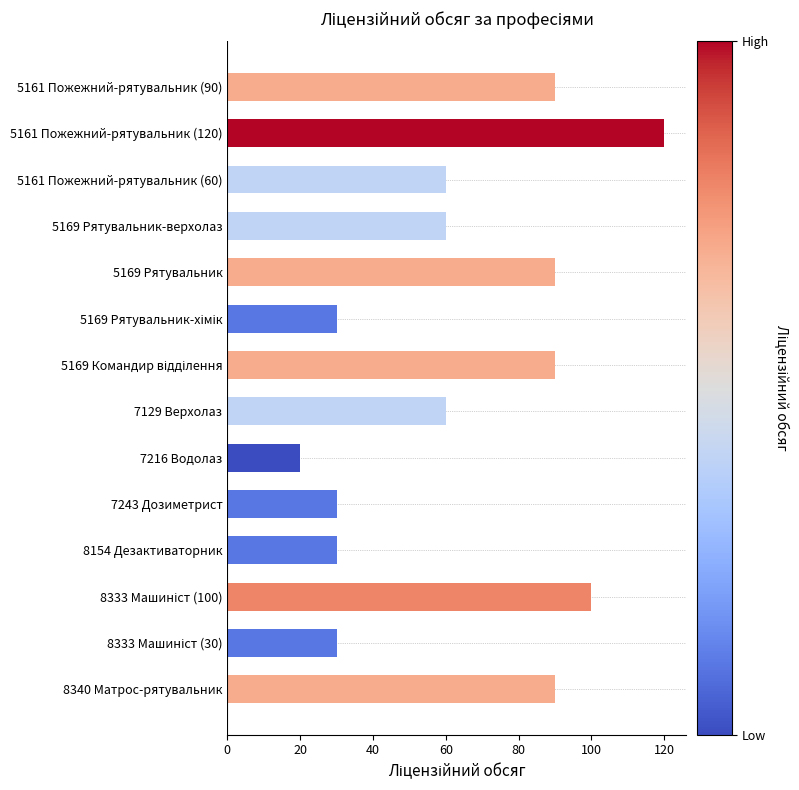

What value does the data have at 8340 Матрос-рятувальник?

90